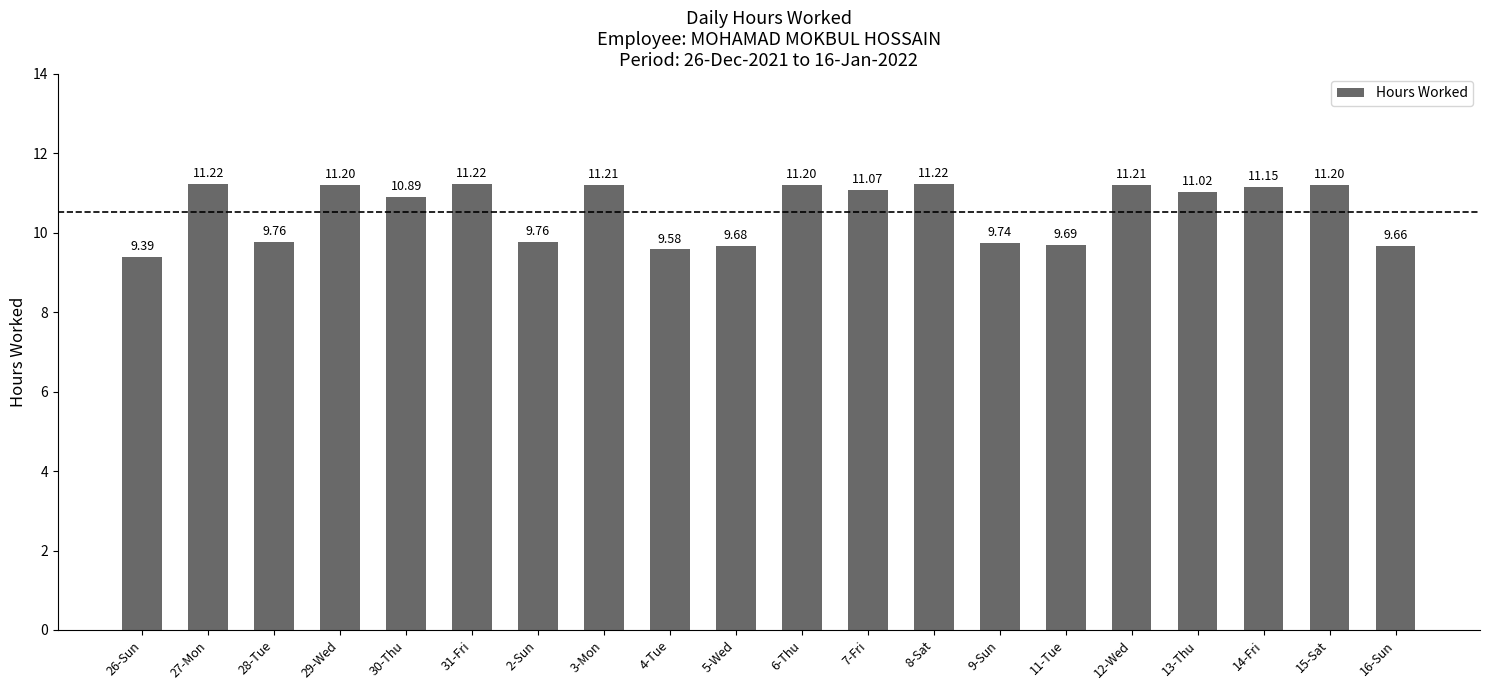

How many bars are there in total?

20